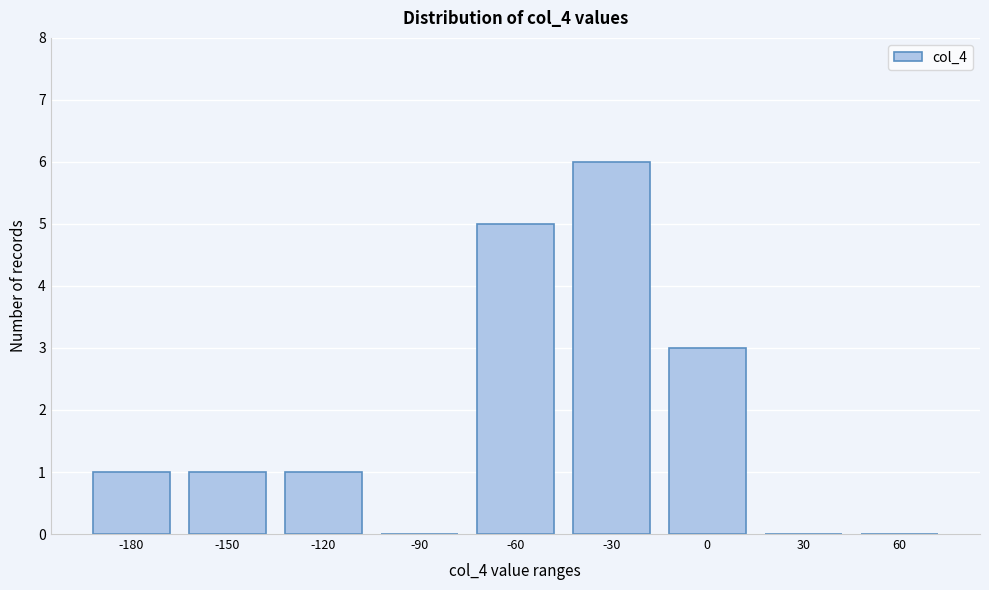

Reading left to right, list all the values displayed in this chart.

-180=1	-150=1	-120=1	-90=0	-60=5	-30=6	0=3	30=0	60=0